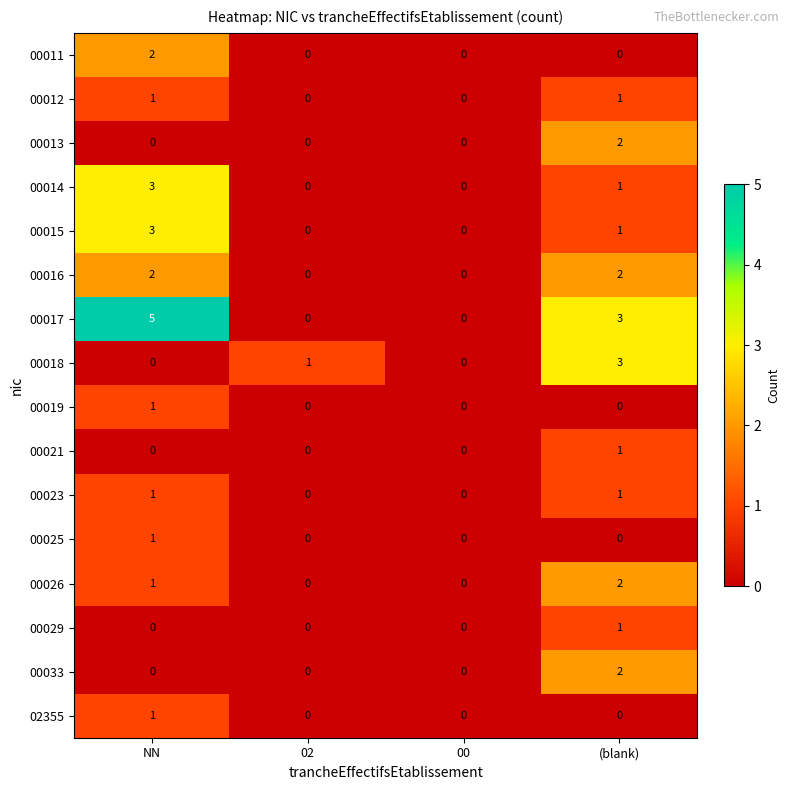

What is the greatest value displayed?

5